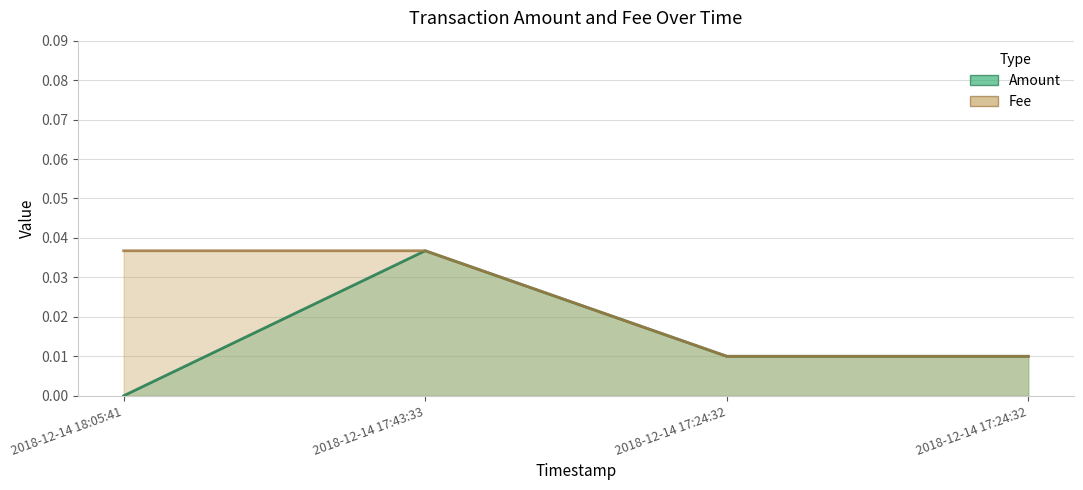

Rank the series at 2018-12-14 17:24:32 from lowest to highest value.

Amount, Fee